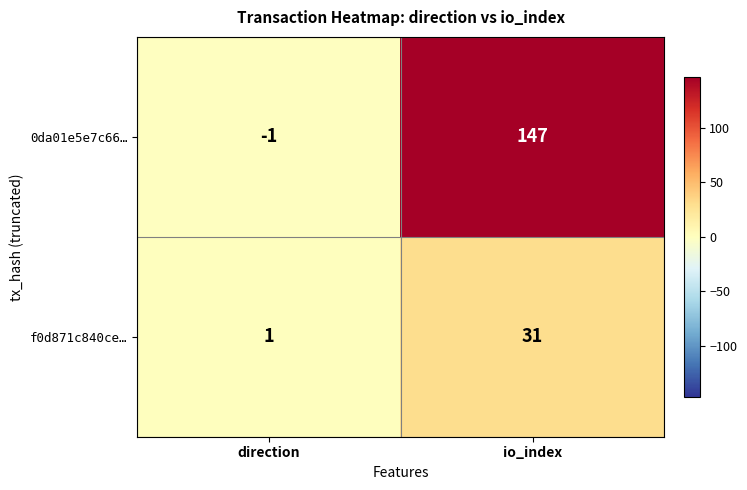

Which series has the largest range (max minus min)?

0da01e5e7c66…